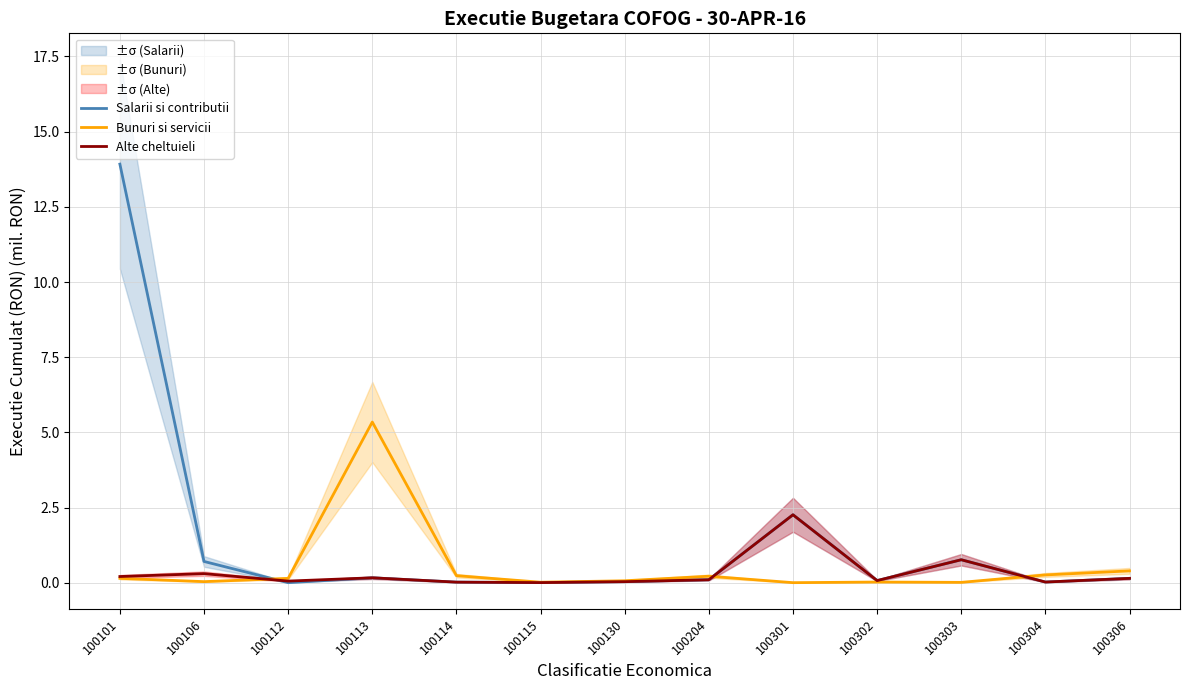

Reading left to right, list all the values displayed in this chart.

Salarii si contributii: 13.9	0.7	0.0	0.2	0.0	0.0	0.0	0.1	2.3	0.1	0.8	0.0	0.1
Bunuri si servicii: 0.1	0.0	0.1	5.3	0.2	0.0	0.1	0.2	0.0	0.0	0.0	0.3	0.4
Alte cheltuieli: 0.2	0.3	0.1	0.2	0.0	0.0	0.0	0.1	2.3	0.1	0.8	0.0	0.1